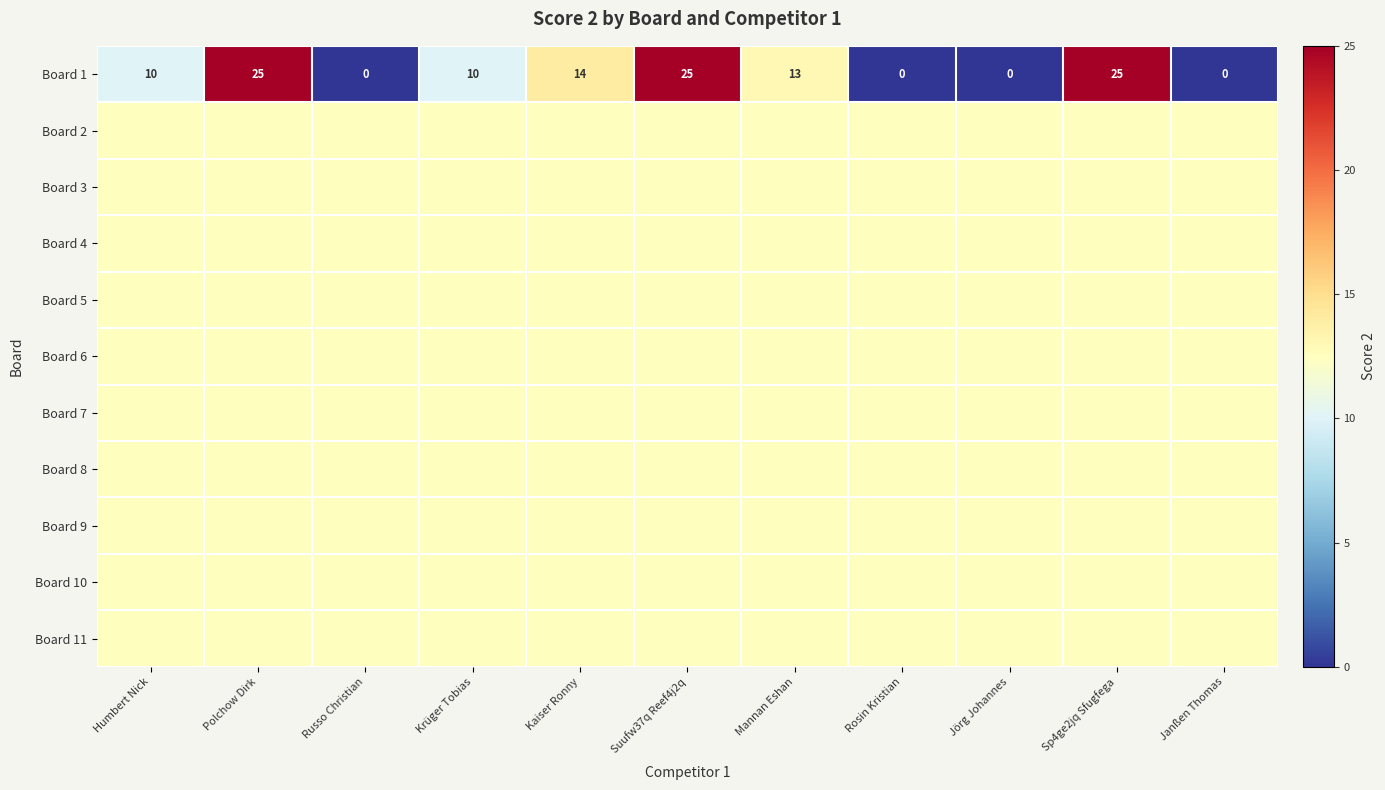

What is the sum of all Board 1 values?

122.0